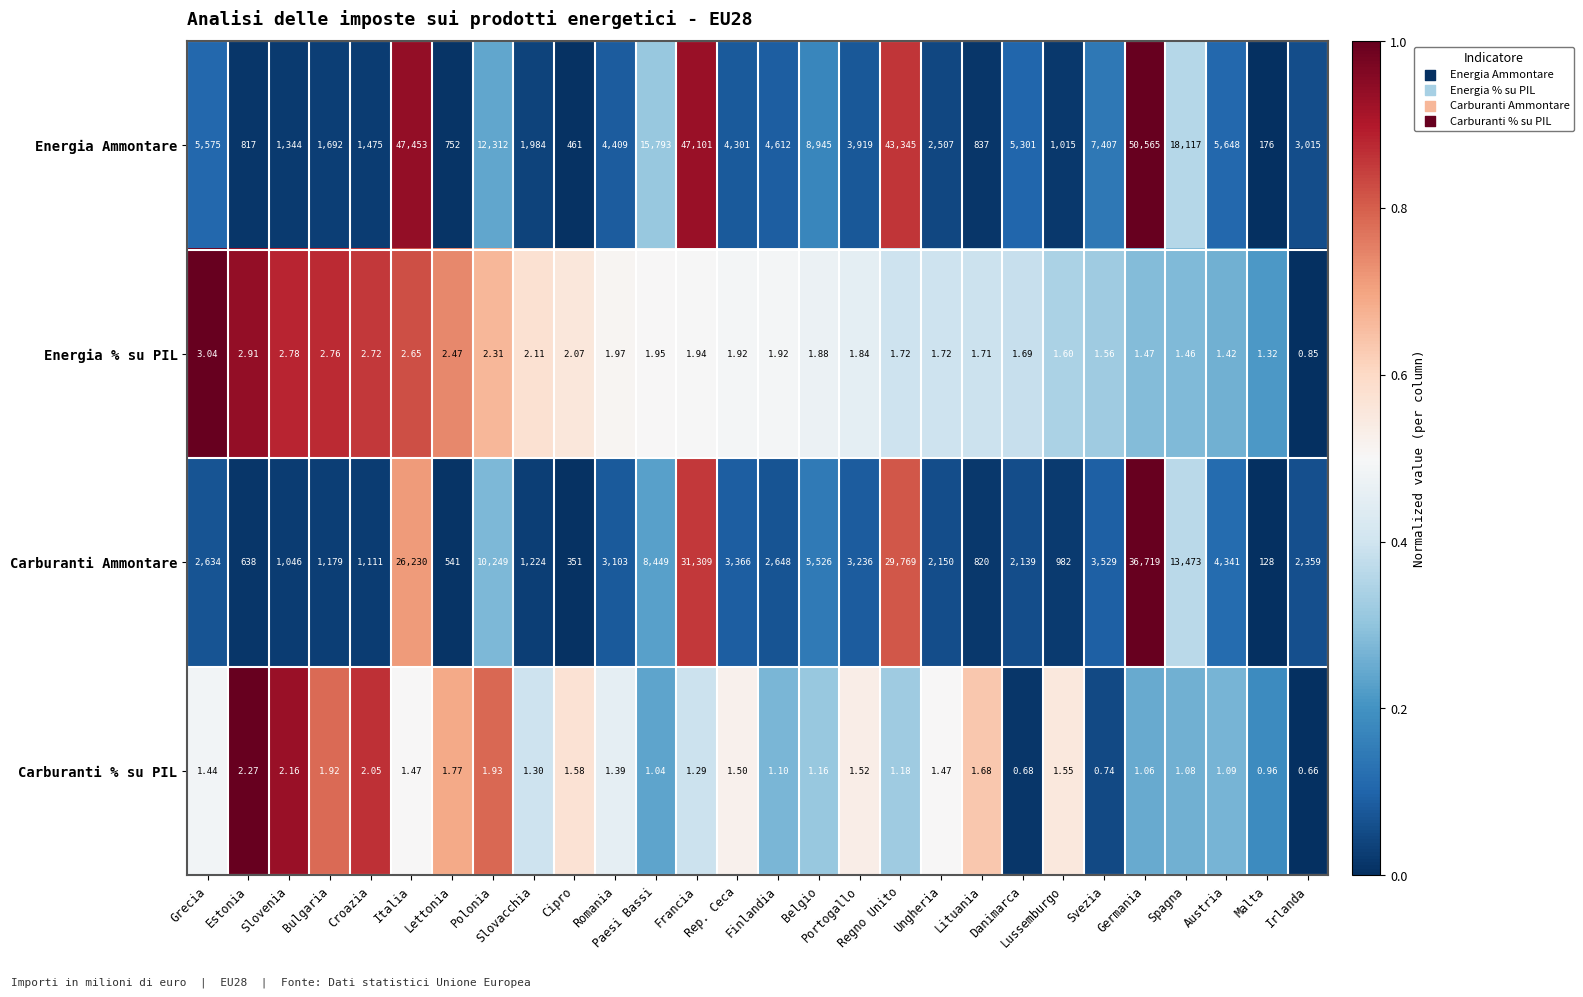

At which category does the chart reach its minimum across all series?

Irlanda